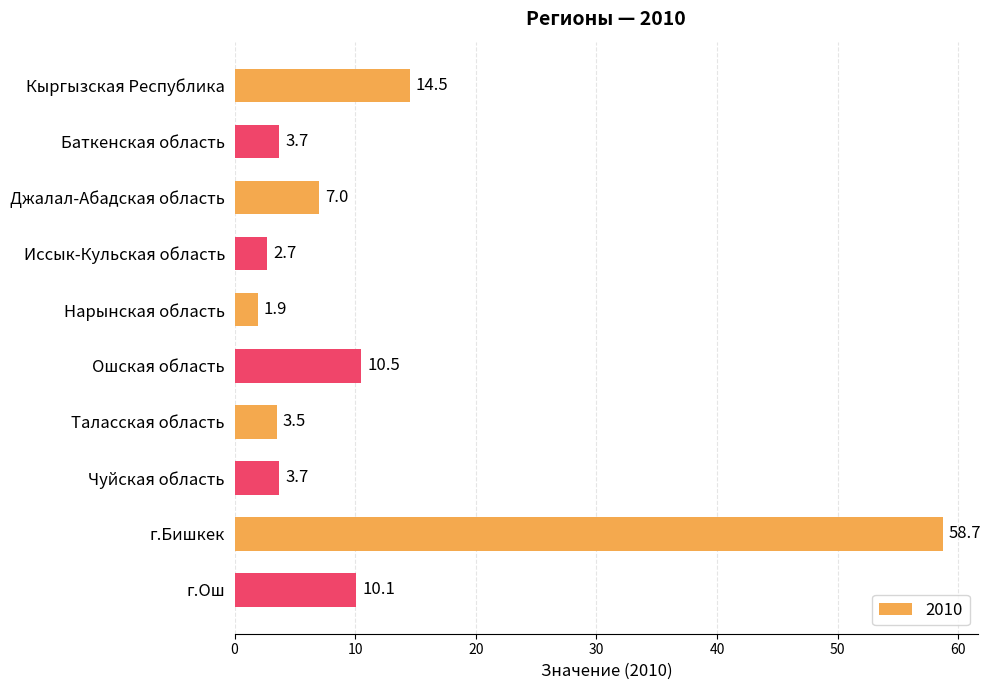

What is the sum of all values?

116.3